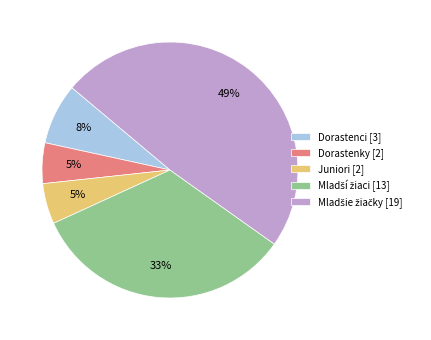

To the nearest percent, what is the difference between the largest and smallest slice percentages?

44%